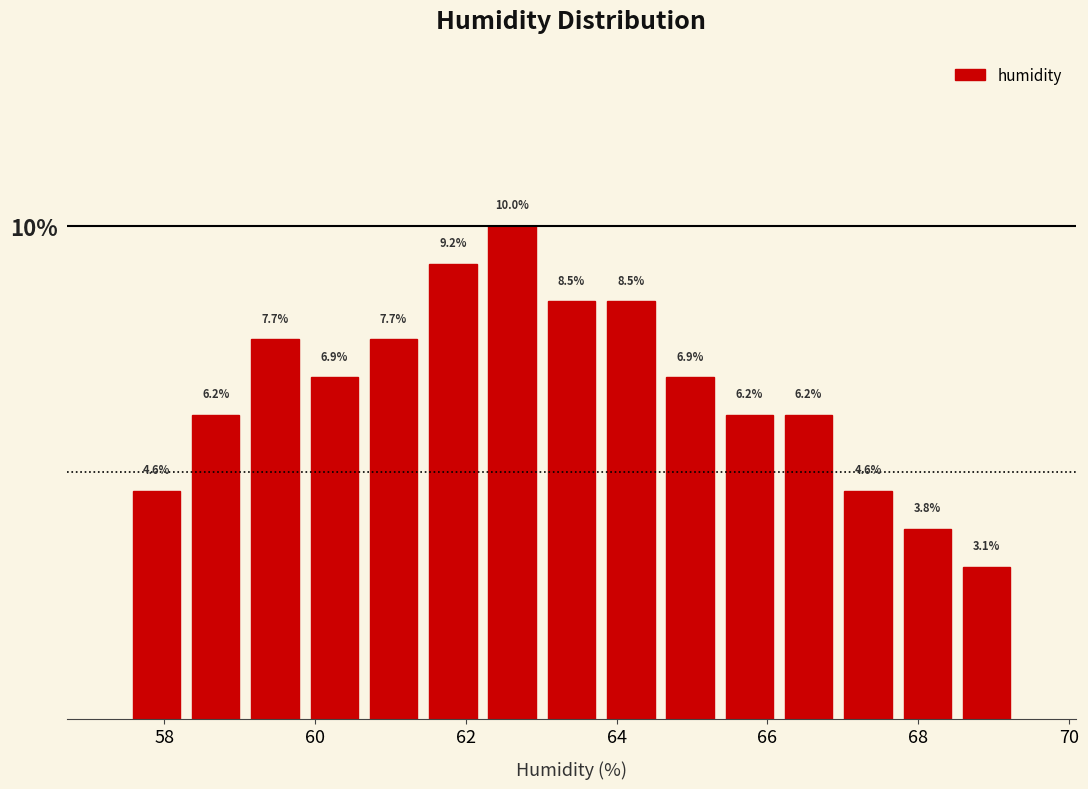

Around what value on the x-axis is the tallest bar? Give the approximate position of its centre, as read against the axis.

62.6